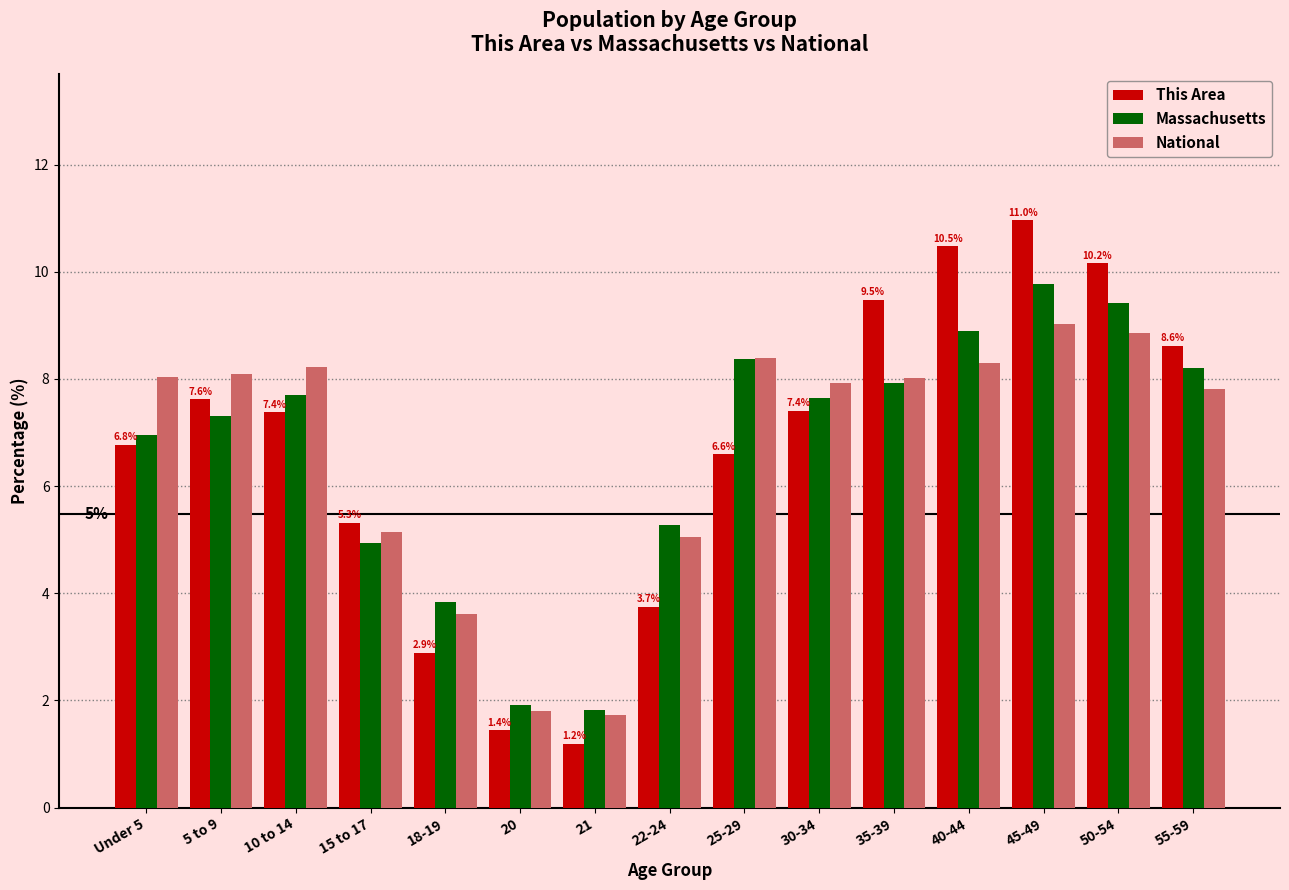

What is the difference between the maximum and minimum values in the Massachusetts series?

7.9